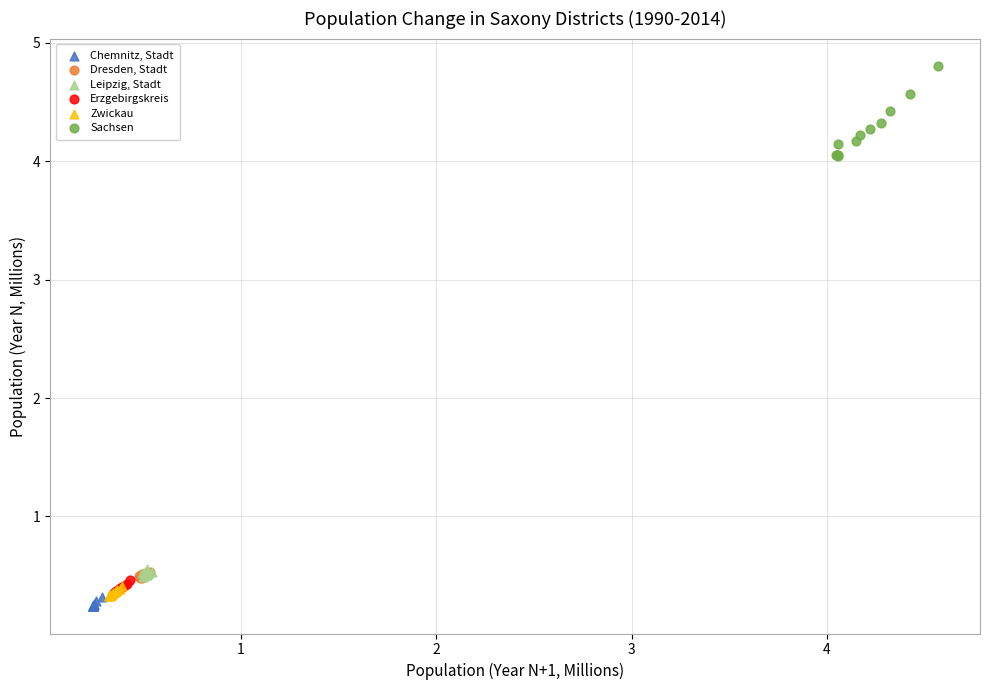

Which series contains the highest Y value?

Sachsen